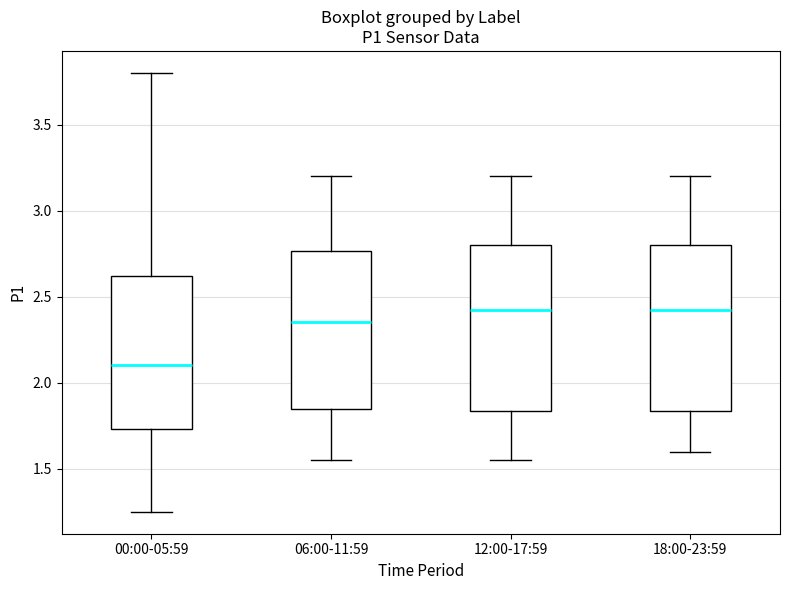

Which box's median line is the lowest?

00:00-05:59